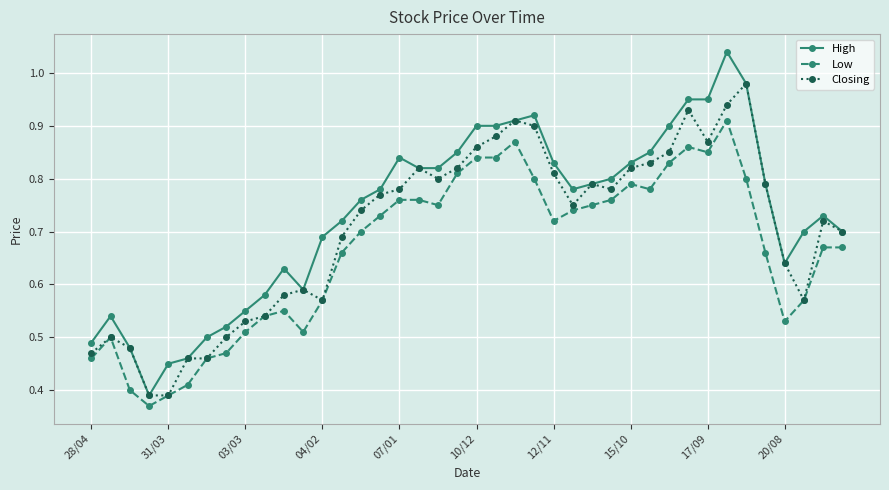

At how many categories does at least one series exceed 0?

40